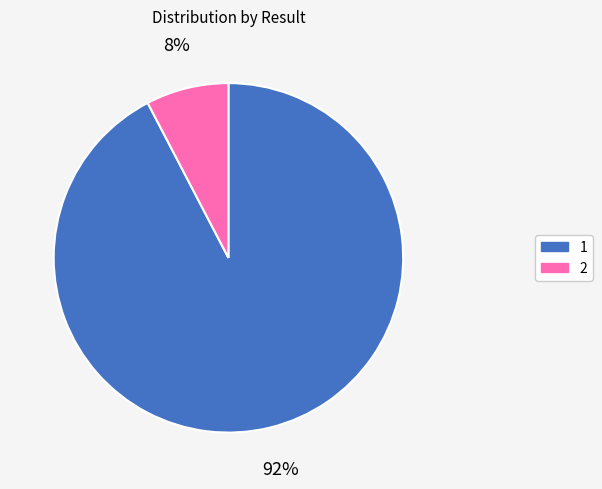

Is there a majority slice in this chart?

Yes